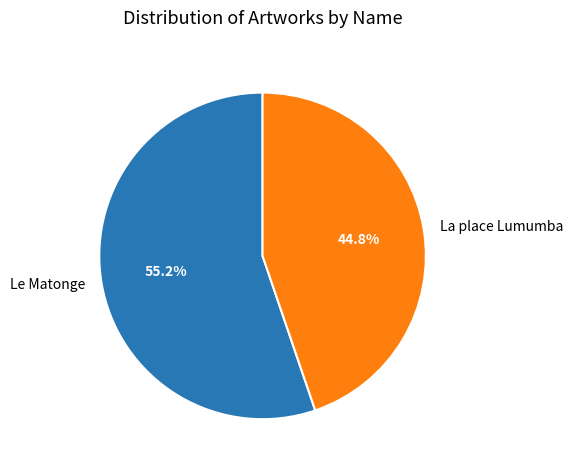

To the nearest percent, what is the average slice percentage?

50%